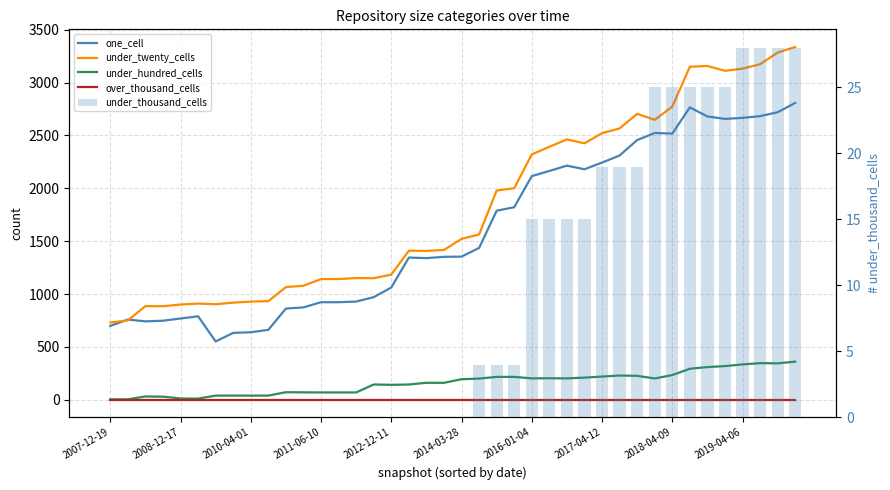

What are all the series names shown in the legend?

one_cell, under_twenty_cells, under_hundred_cells, over_thousand_cells, under_thousand_cells